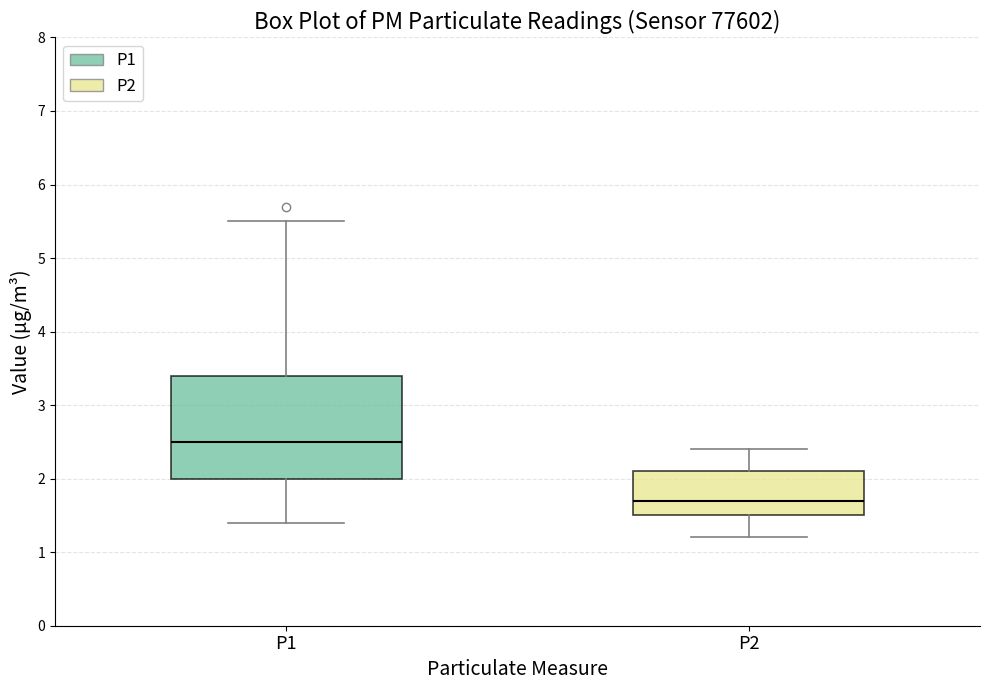

Which box's median line is the highest?

P1